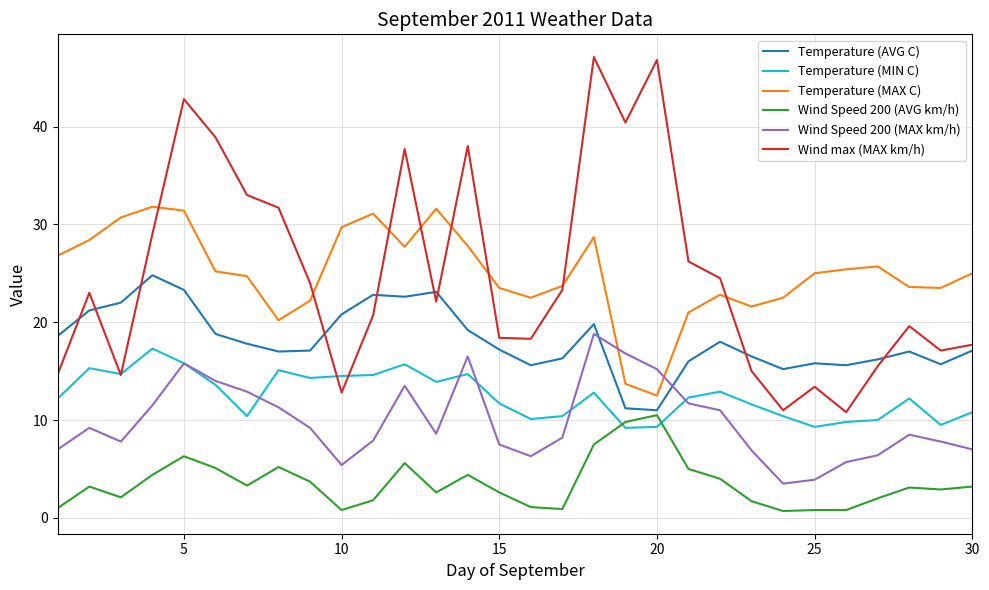

What is the maximum value shown in the chart?

47.1